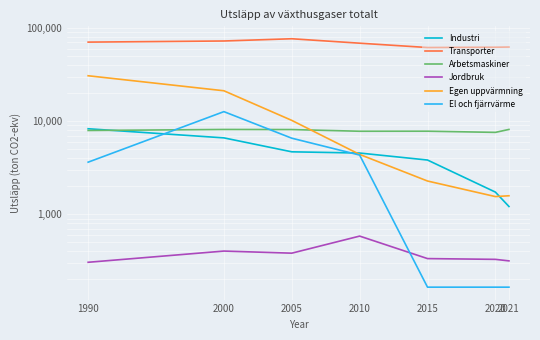

How many values in the Industri series are below 4544?

3